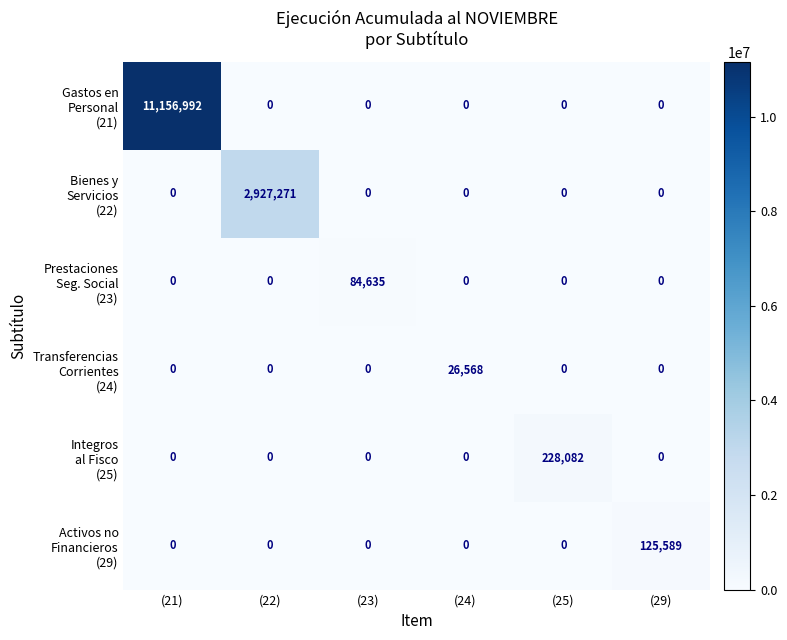

What is the difference between the highest and lowest values at (24)?

26568